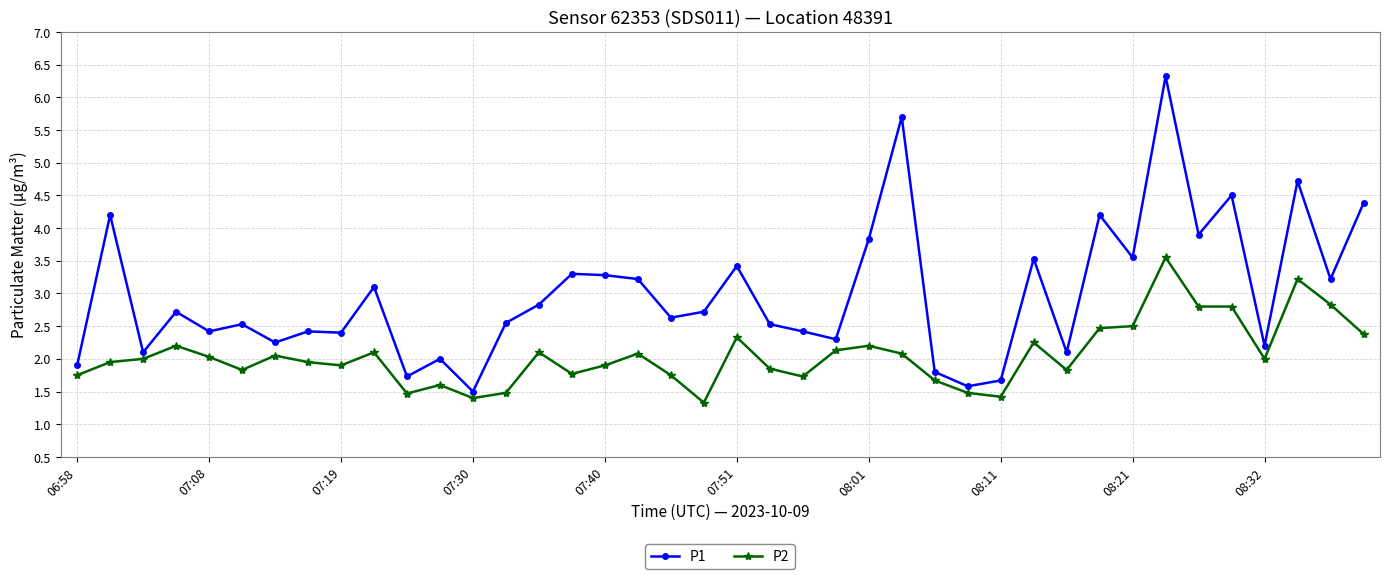

True or false: P2 and P1 cross at least once.

False